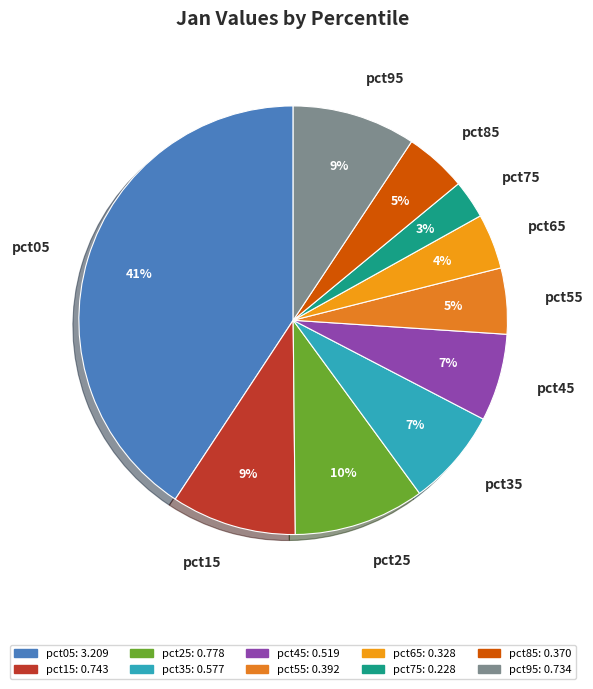

To the nearest percent, what is the average slice percentage?

10%